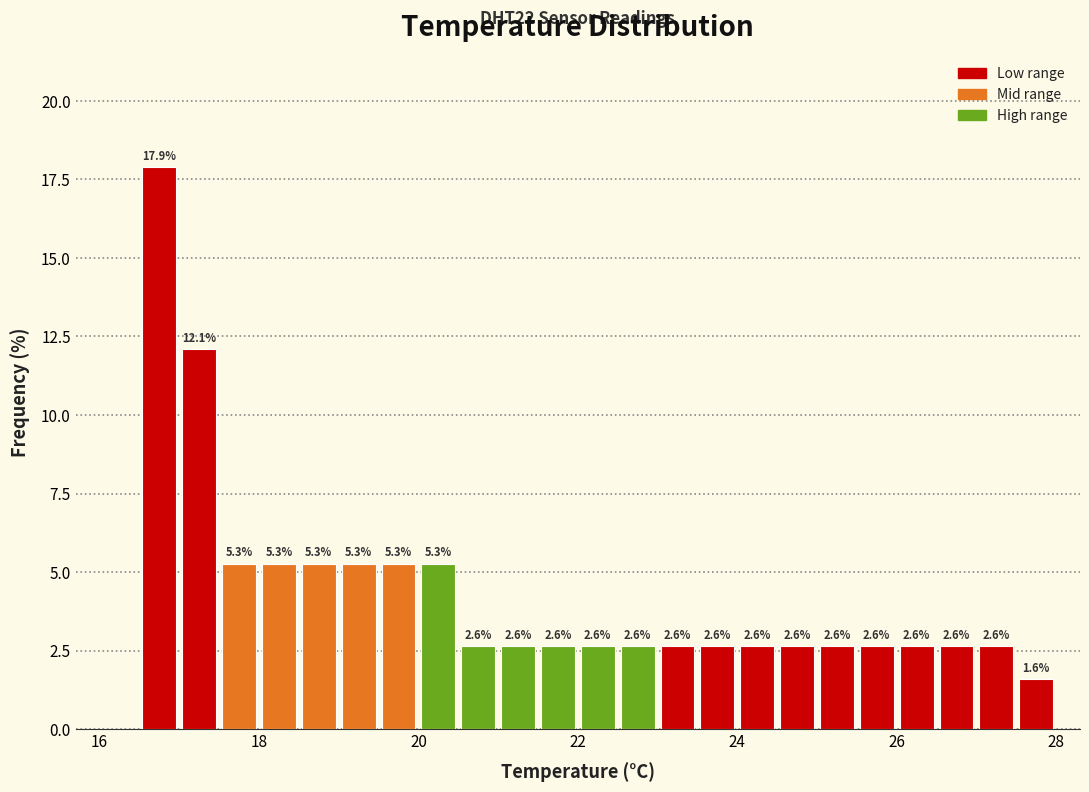

Around what value on the x-axis is the tallest bar? Give the approximate position of its centre, as read against the axis.

16.8